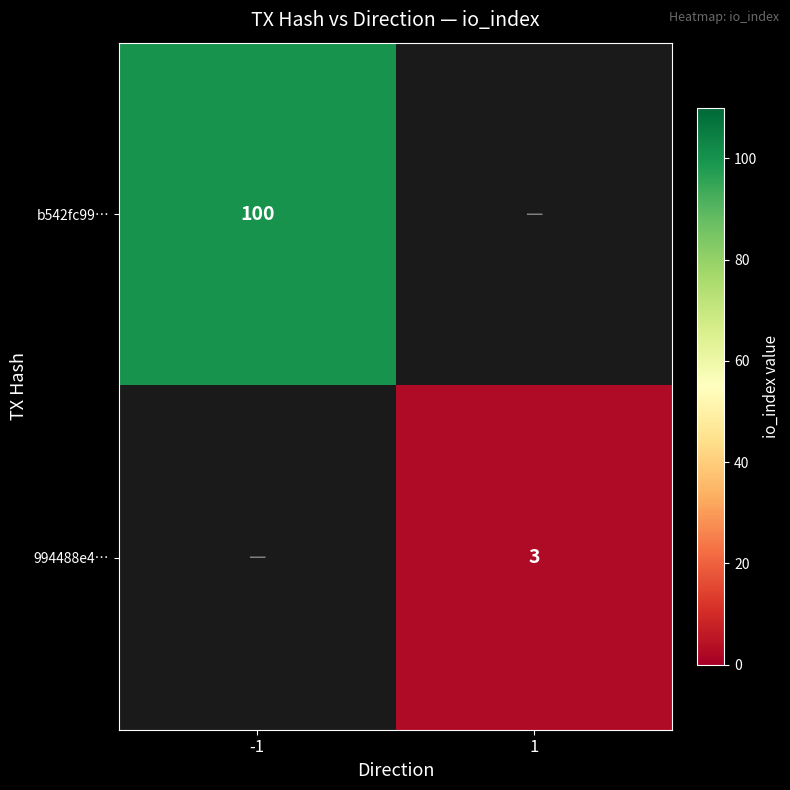

Count the number of categories in the chart.

2